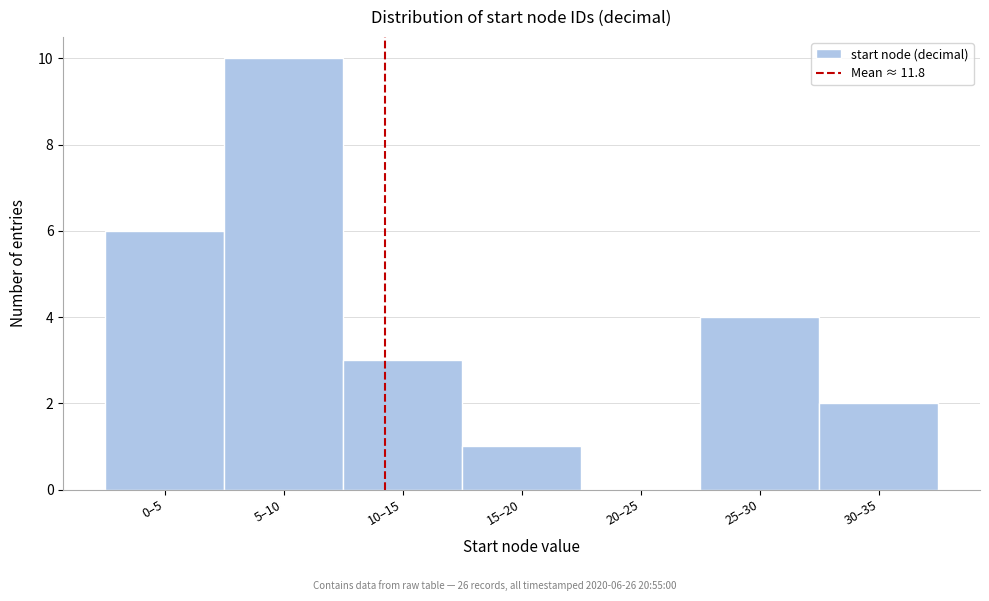

Reading right to left, list all the values displayed in this chart.

30–35=2	25–30=4	20–25=0	15–20=1	10–15=3	5–10=10	0–5=6